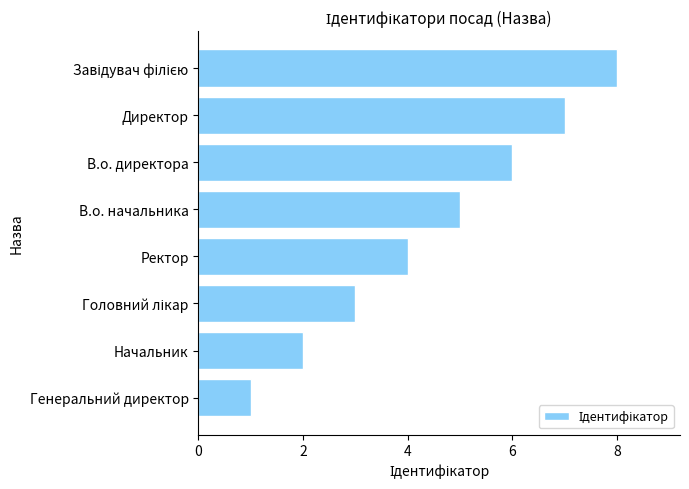

The value at Директор is 7. True or false?

True